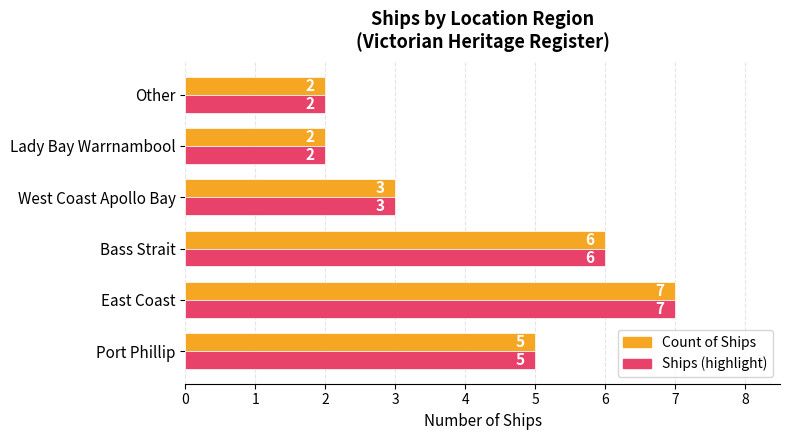

What is the difference between the maximum and second lowest values in the Ships (highlight) series?

5